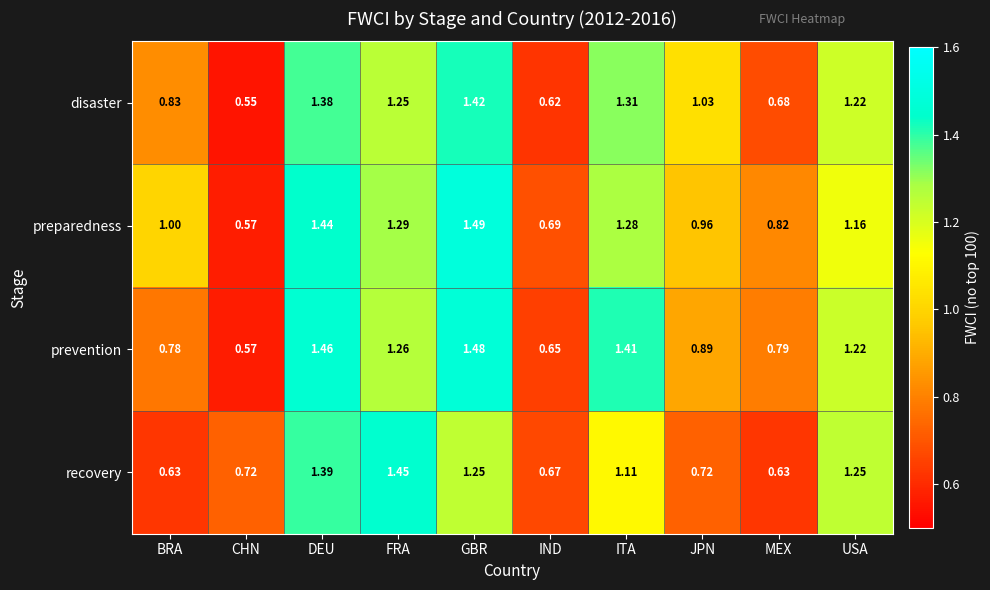

Which series has the largest range (max minus min)?

preparedness